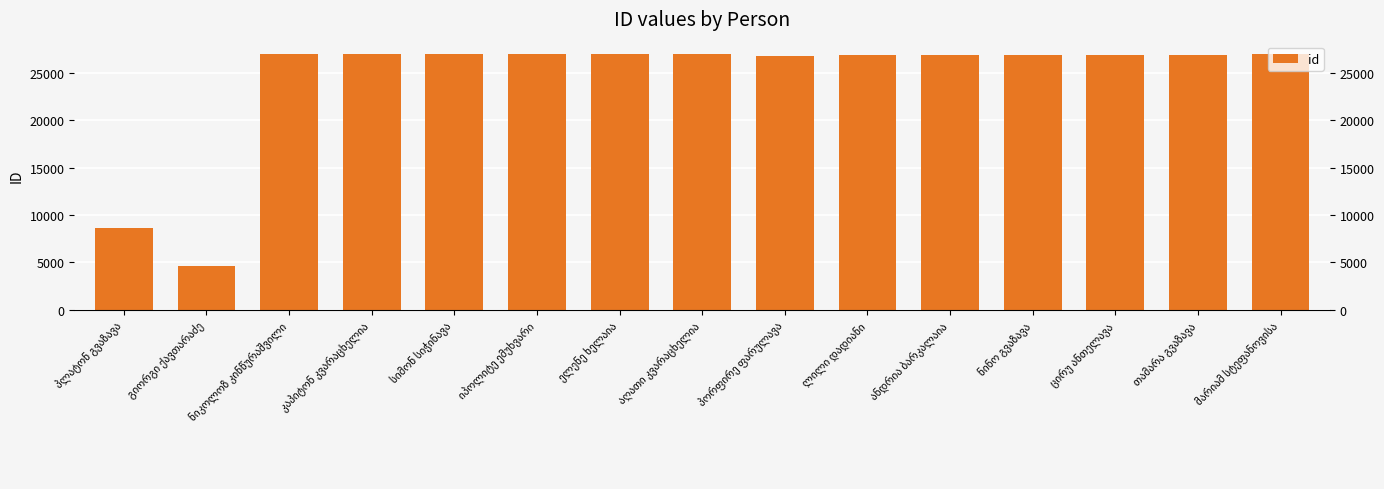

What is the maximum value shown in the chart?

26948